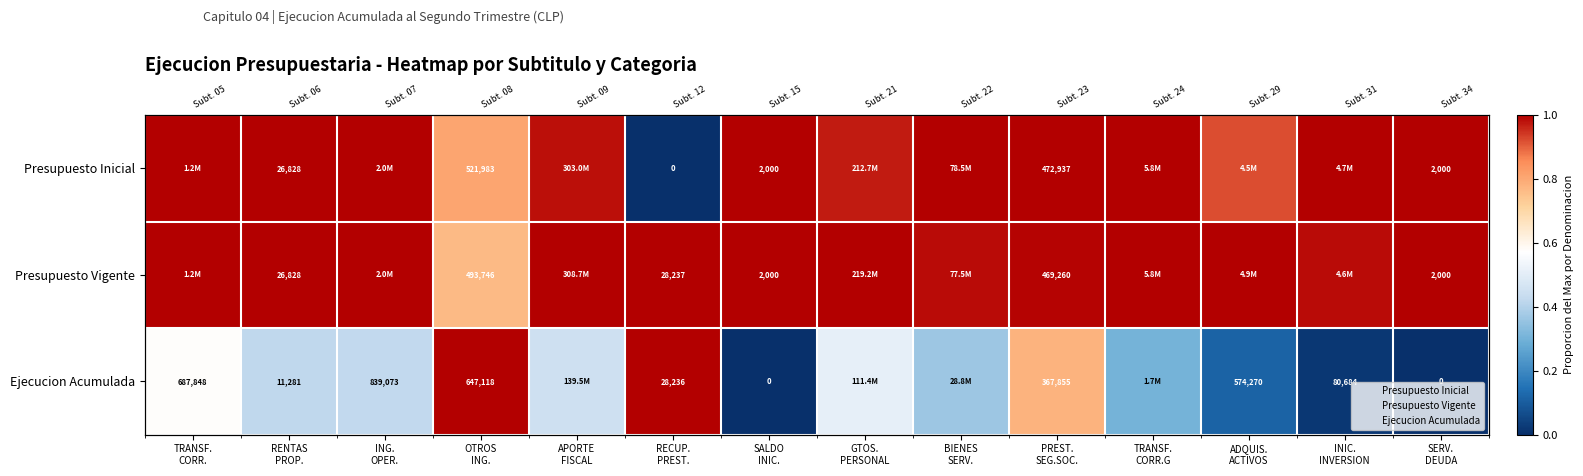

What is the approximate value of Presupuesto Inicial at BIENES SERV.?

1.0